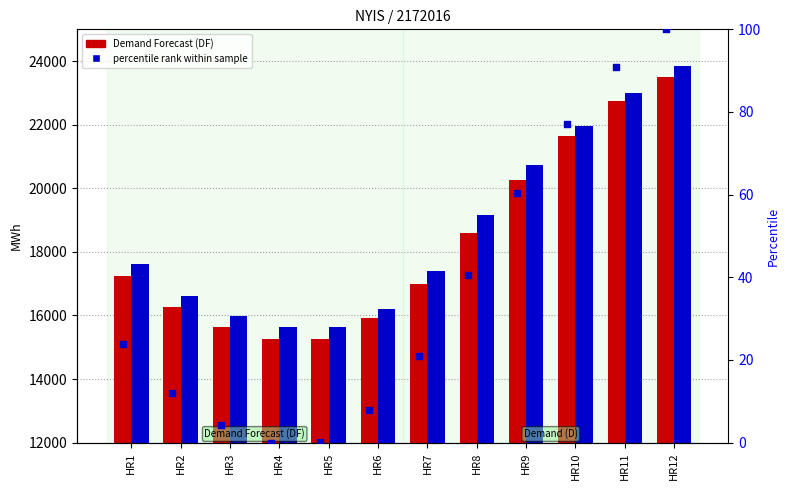

What is the total value across all series at HR8?

37808.5